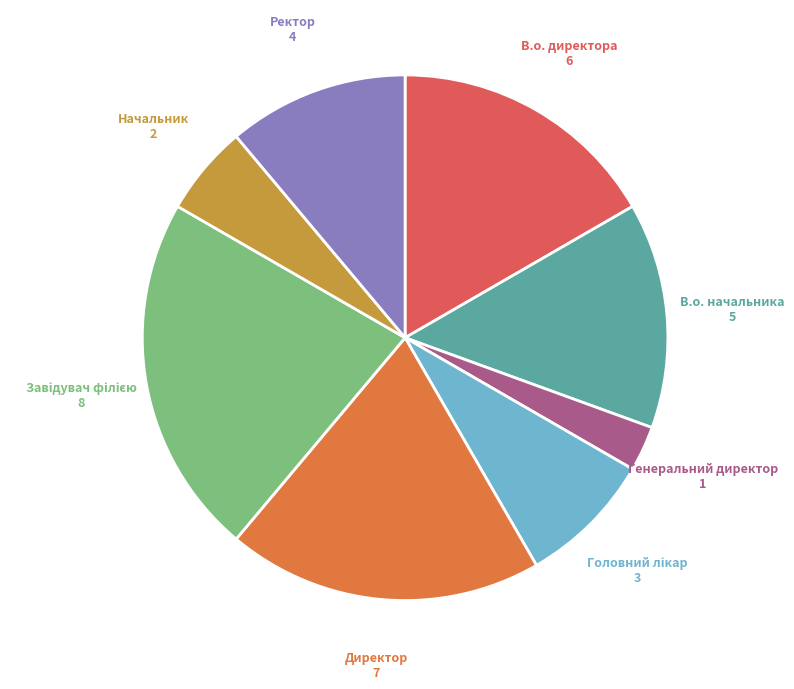

Does Директор account for over 50% of the chart?

No